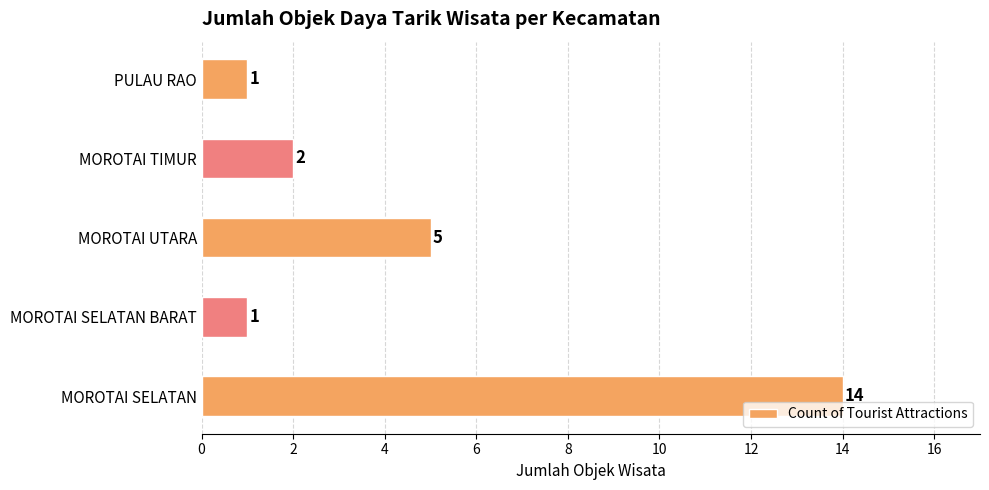

What is the difference between the second highest and second lowest values?

4